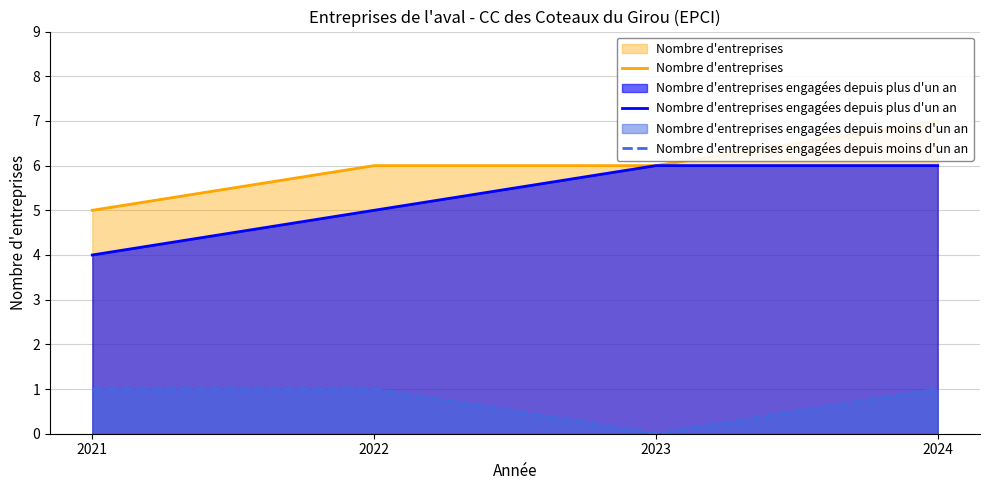

Rank the series at 2024 from lowest to highest value.

Nombre d'entreprises engagées depuis moins d'un an, Nombre d'entreprises engagées depuis plus d'un an, Nombre d'entreprises